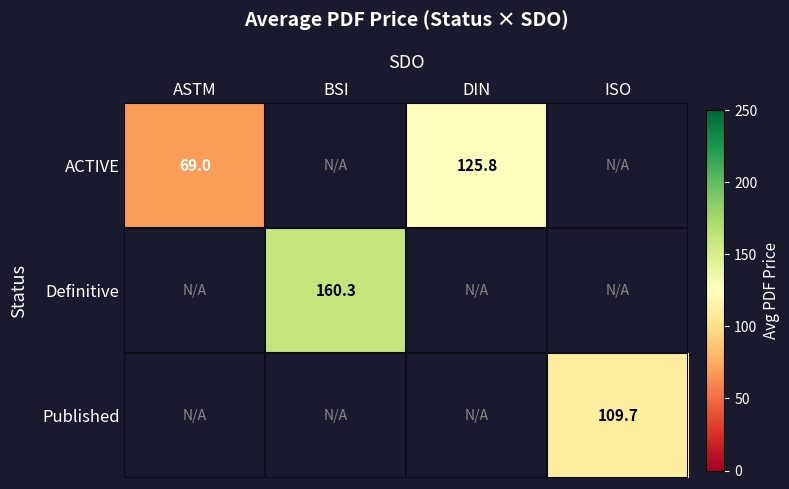

Is the value of Published at ISO greater than the value of ACTIVE at ASTM?

Yes